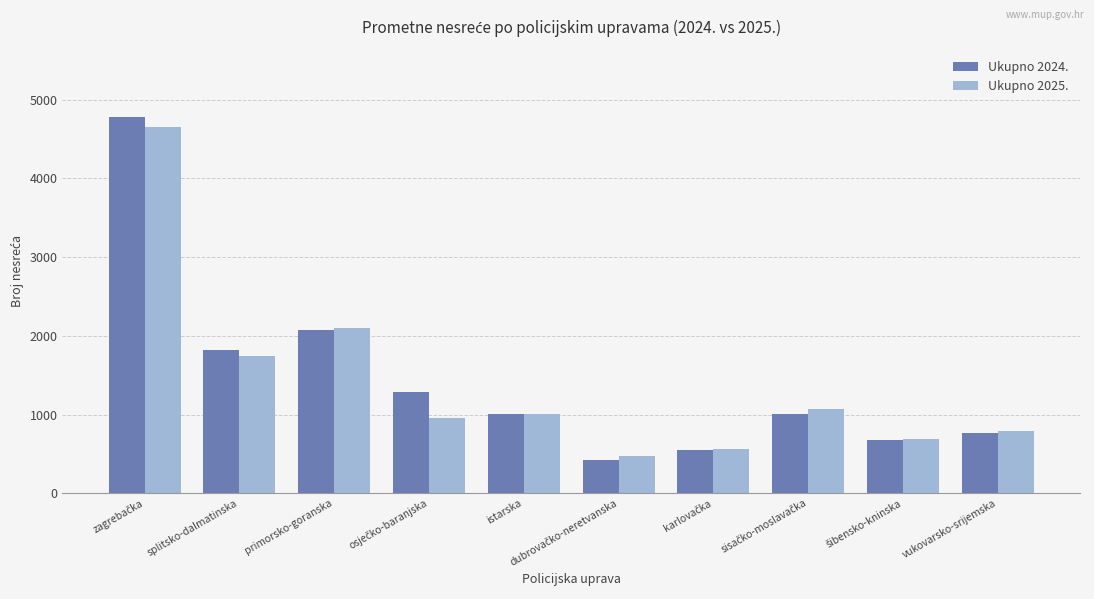

What is the value of the Ukupno 2025. bar at the 7th from the left?

563